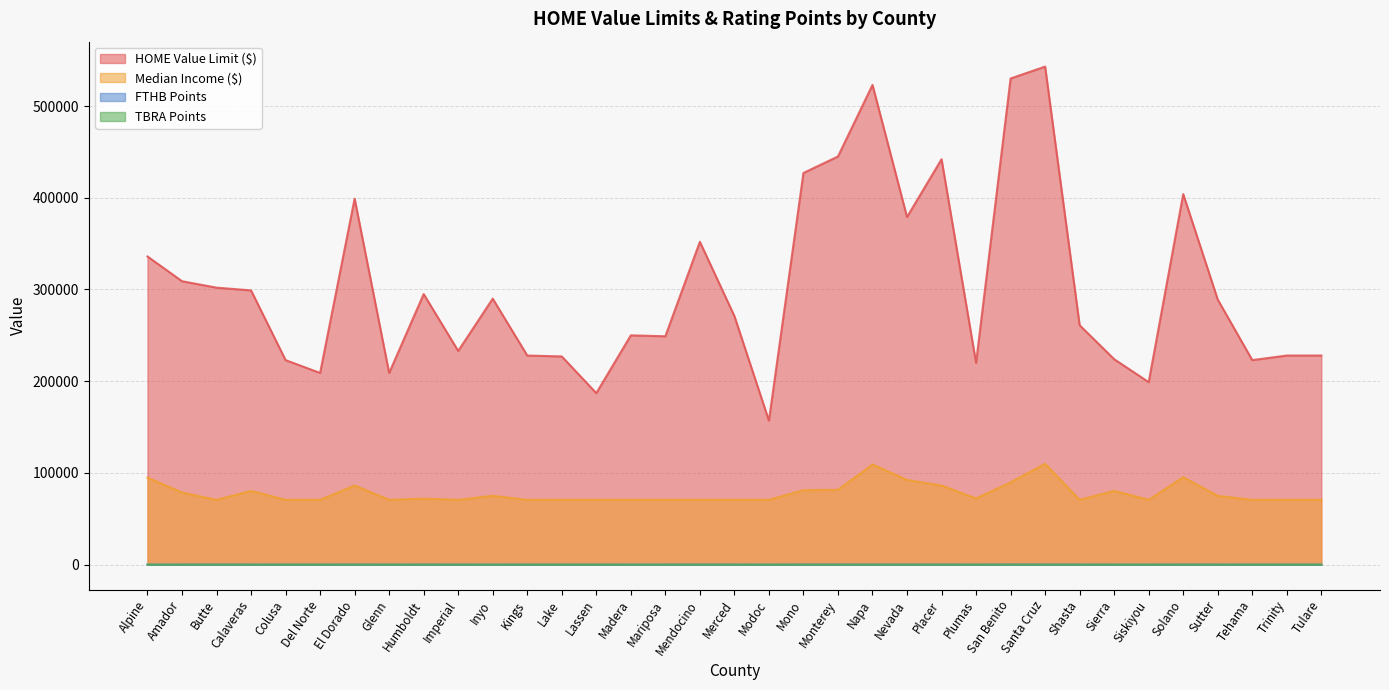

Is the value of TBRA Points at Mendocino greater than the value of FTHB Points at Butte?

No